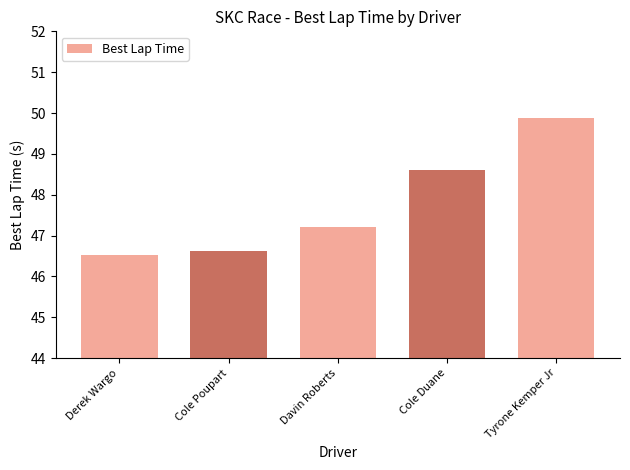

The chart shows a value of 46.5 at Derek Wargo. True or false?

True